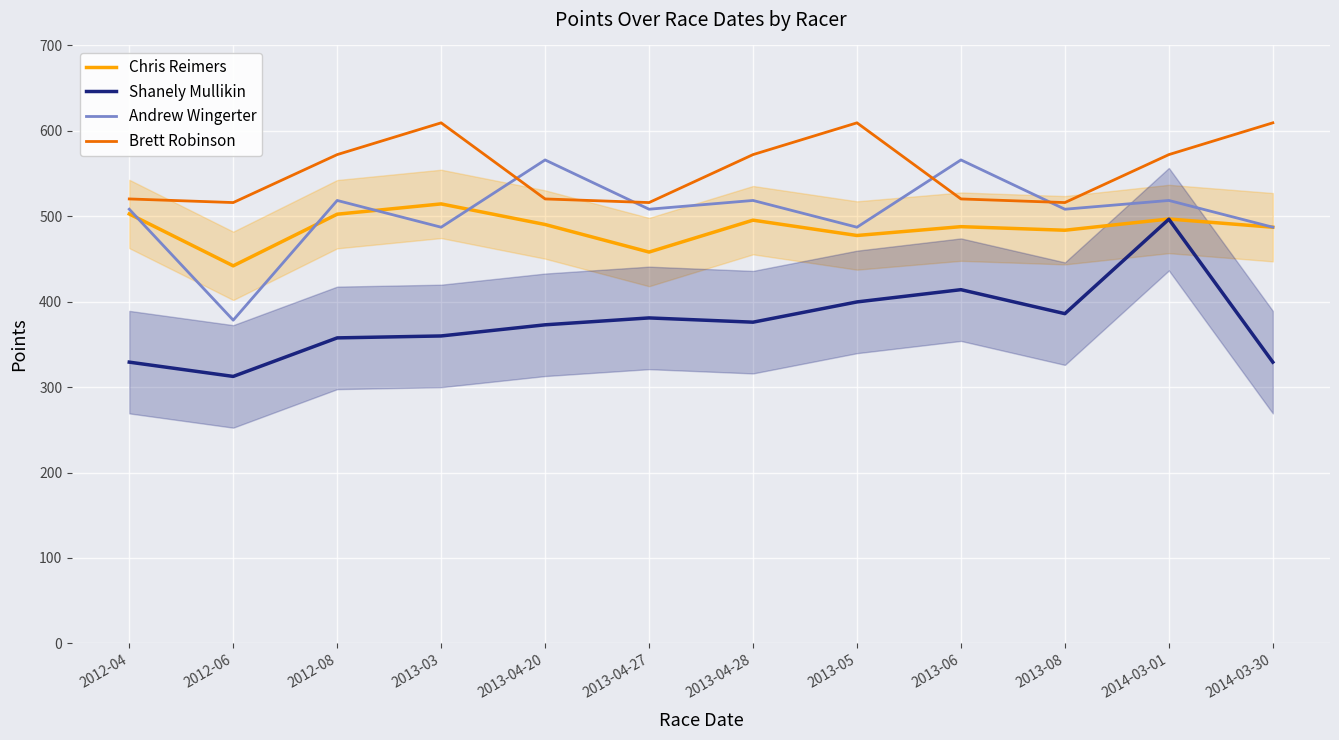

True or false: Chris Reimers has a value of 137.1 at 2013-06.

False